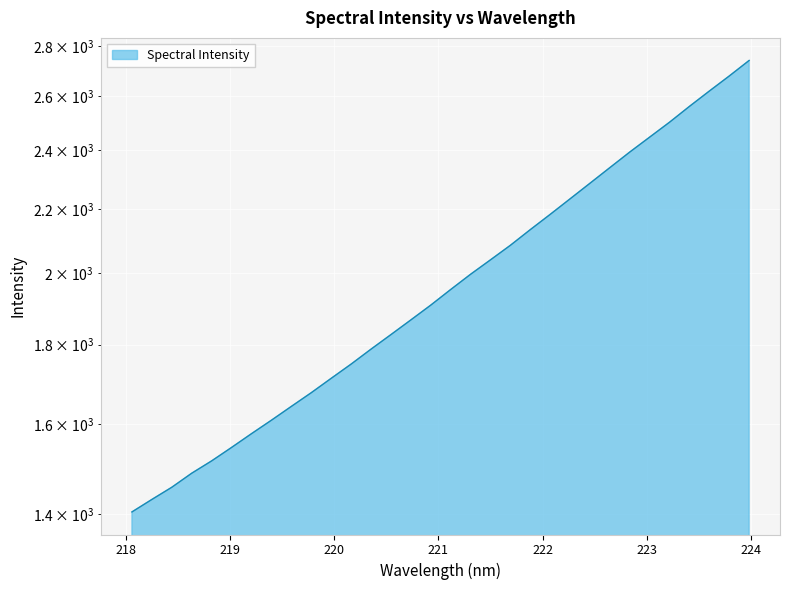

The value at 219.2067 is 1577.8. True or false?

True